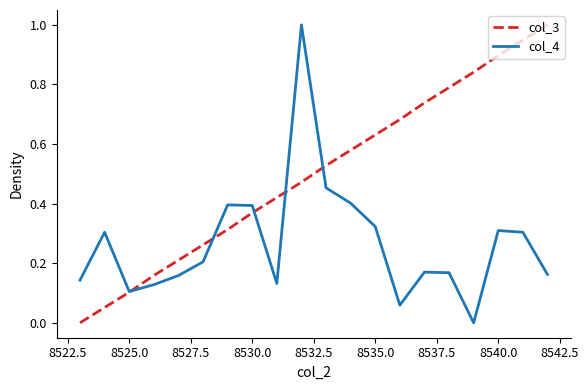

Which series ends up on top after the final intersection of col_4 and col_3?

col_3